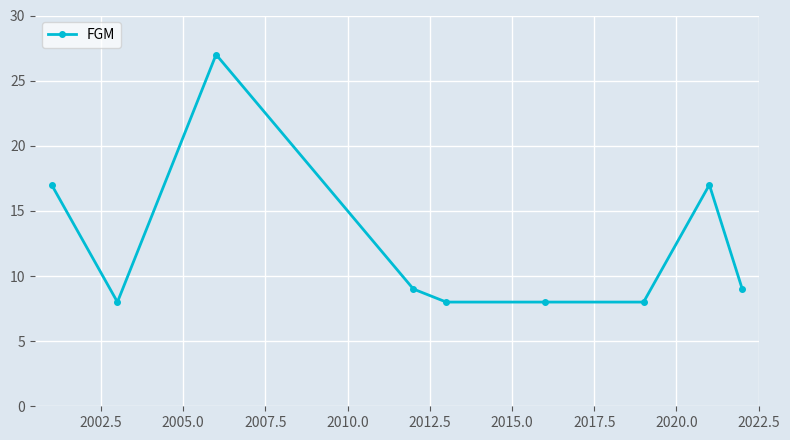

What is the maximum value shown in the chart?

27